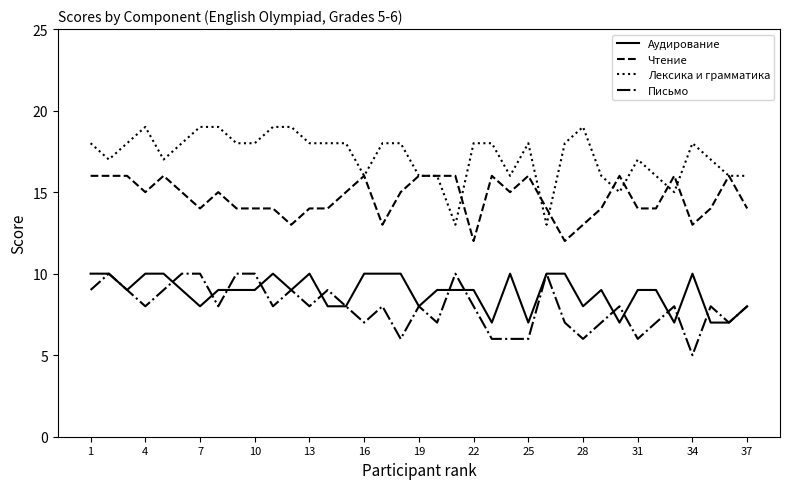

Which series has the largest total across all categories?

Лексика и грамматика